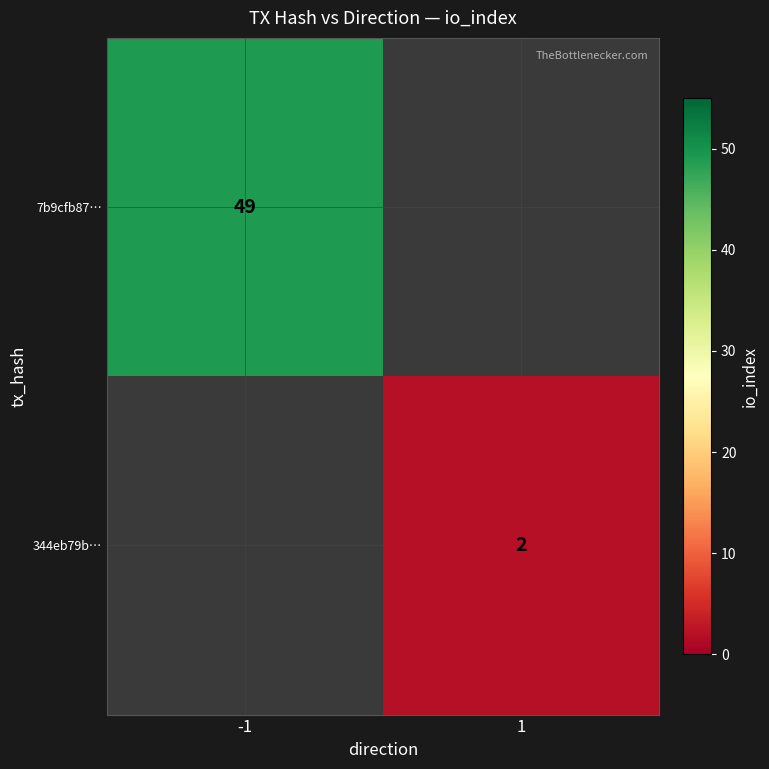

Is it true that 344eb79b… equals 3 at 1?

False